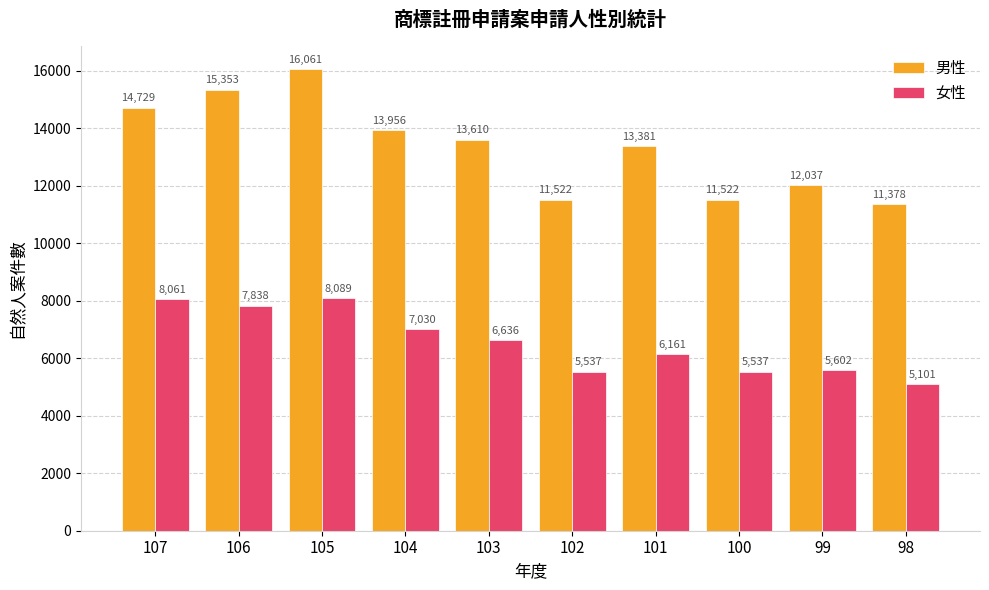

Reading left to right, what are all the values shown in this chart?

男性: 14729	15353	16061	13956	13610	11522	13381	11522	12037	11378
女性: 8061	7838	8089	7030	6636	5537	6161	5537	5602	5101